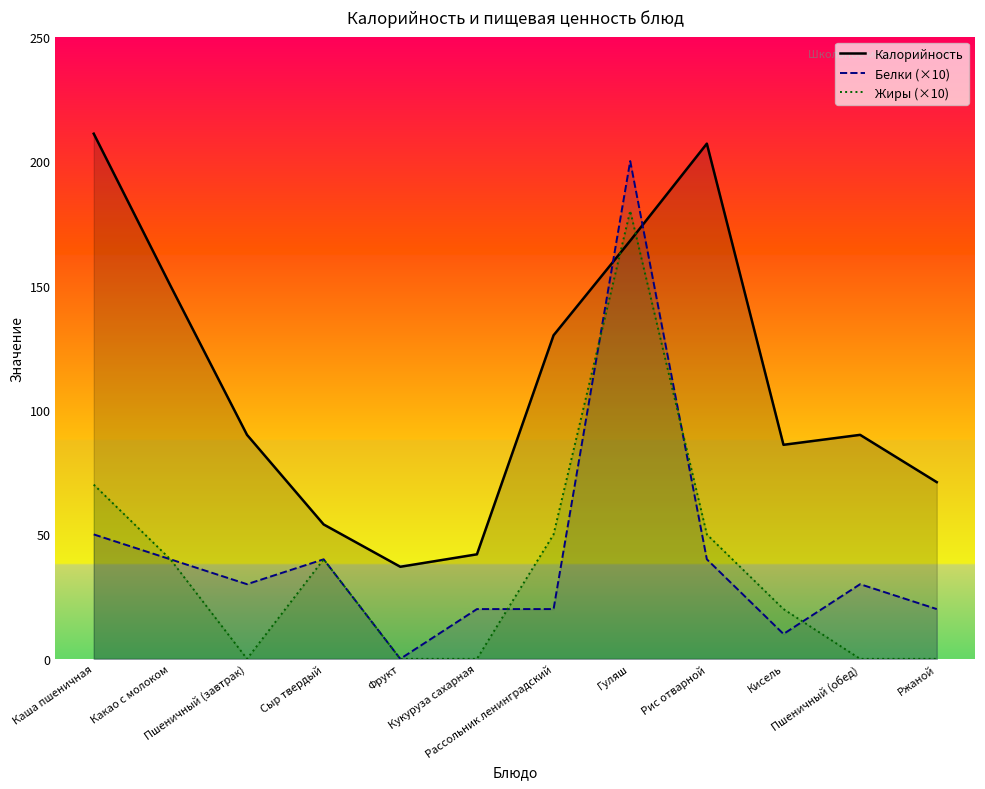

True or false: Калорийность has more than 0 interior local peaks.

True